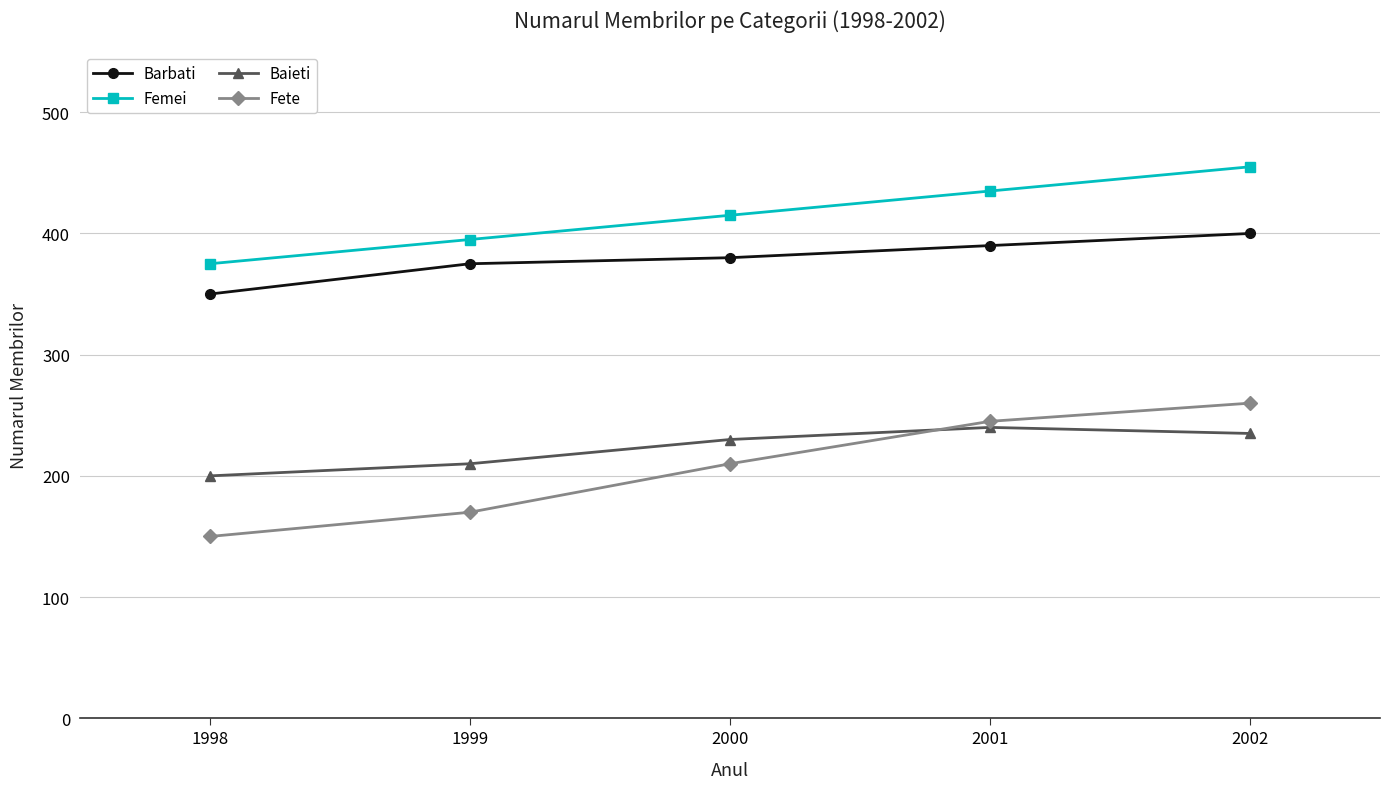

Reading right to left, what are all the values shown in this chart?

Barbati: 2002=400	2001=390	2000=380	1999=375	1998=350
Femei: 2002=455	2001=435	2000=415	1999=395	1998=375
Baieti: 2002=235	2001=240	2000=230	1999=210	1998=200
Fete: 2002=260	2001=245	2000=210	1999=170	1998=150